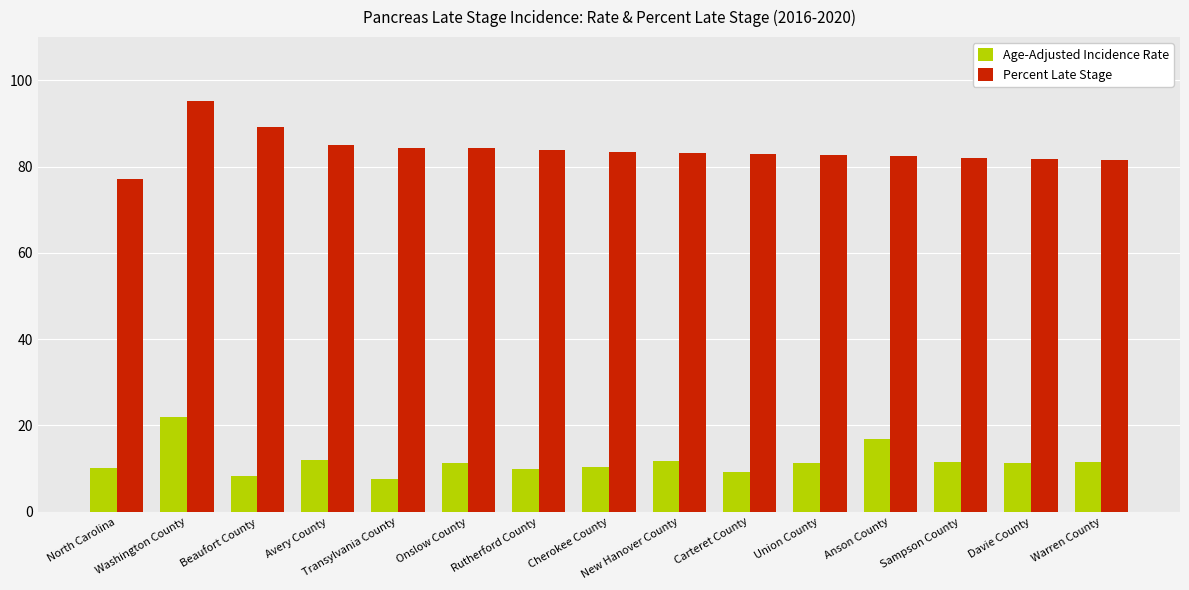

Which series has the largest total across all categories?

Percent Late Stage